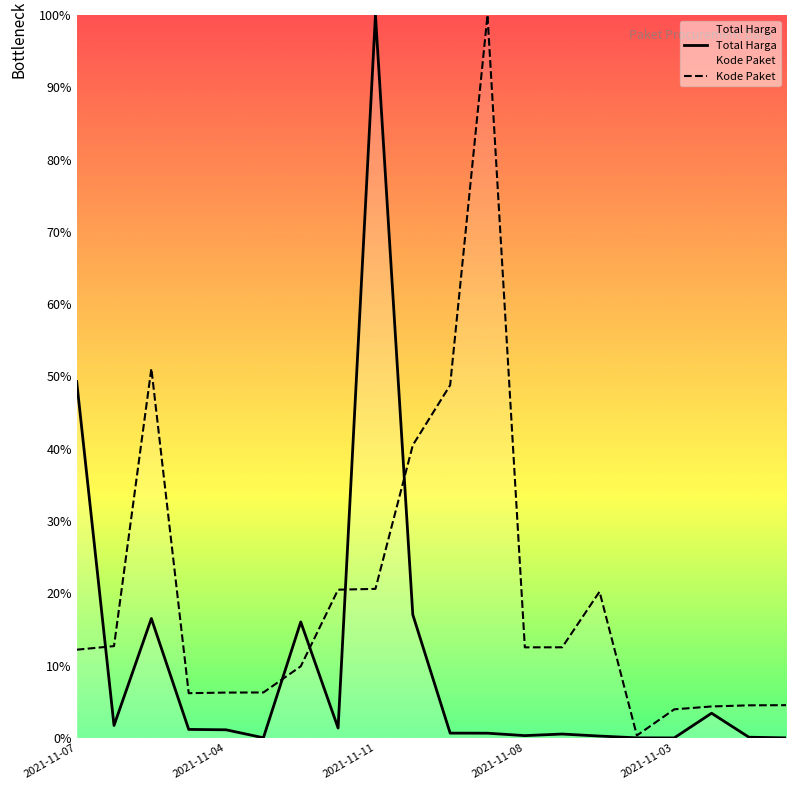

What is the greatest value displayed?

100.0